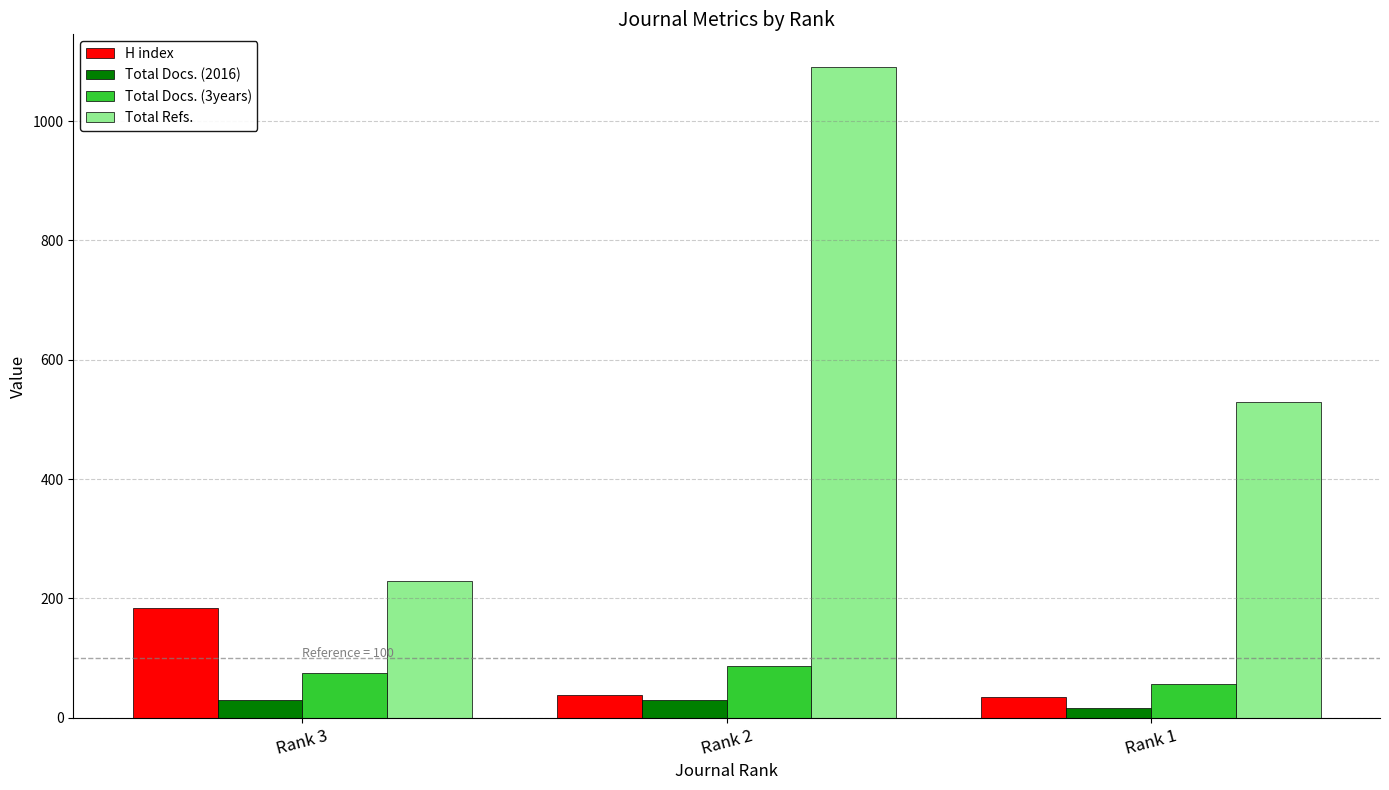

What is the difference between the Total Docs. (3years) values at Rank 1 and Rank 3?

18